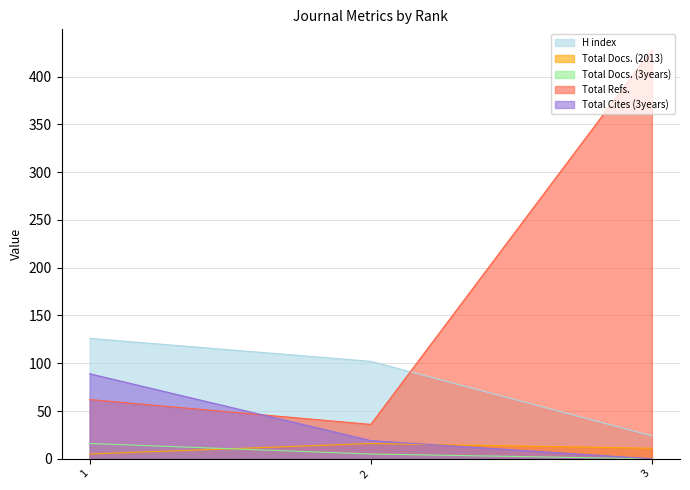

Rank the series at 1 from lowest to highest value.

Total Docs. (2013), Total Docs. (3years), Total Refs., Total Cites (3years), H index